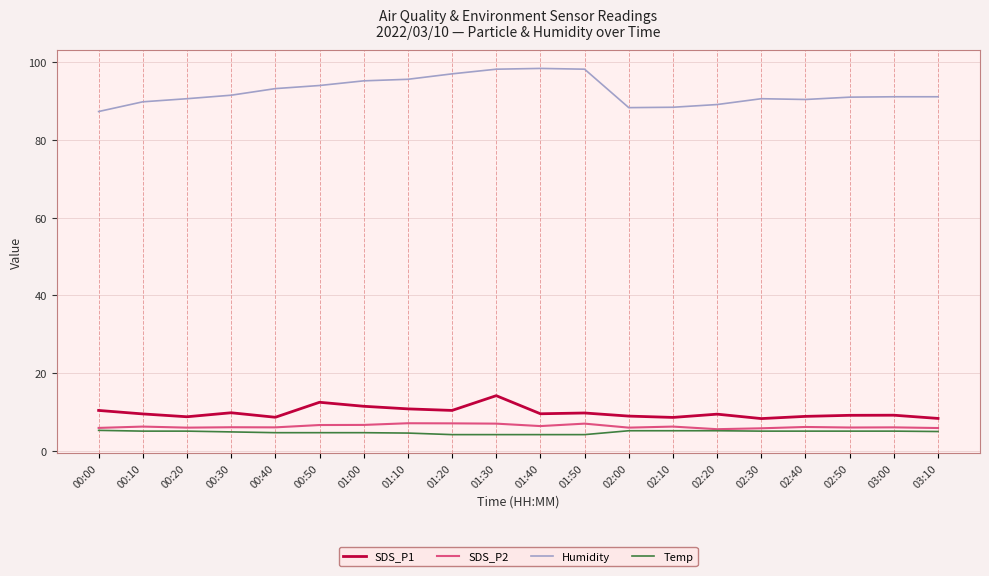

Is it true that Humidity equals 90.6 at 00:20?

True